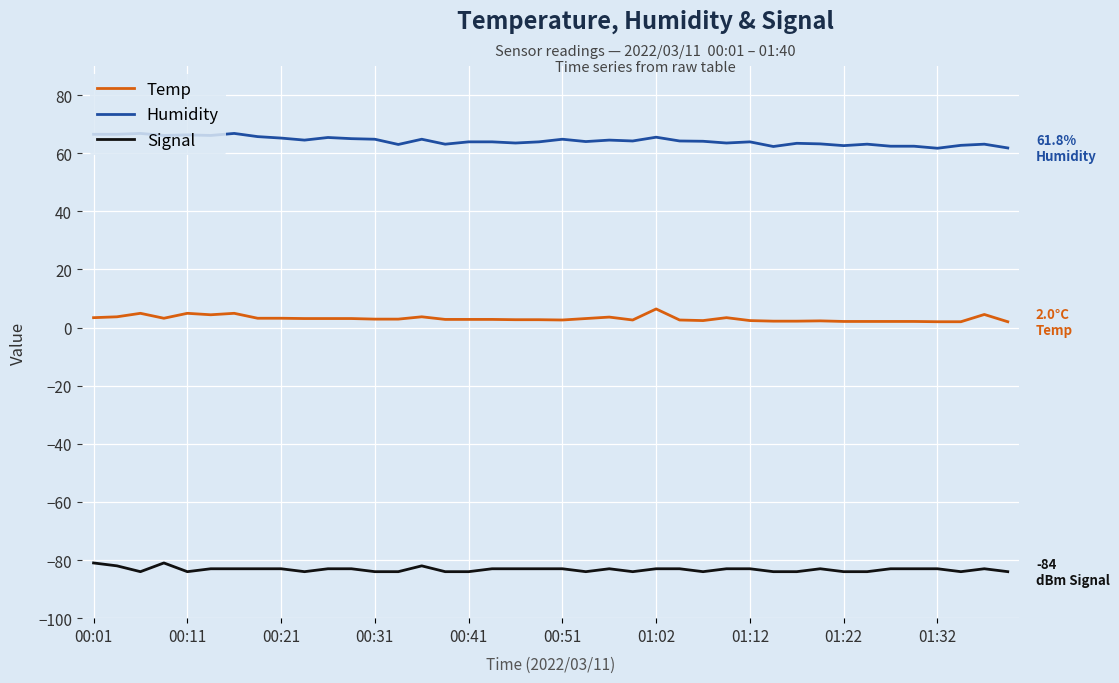

True or false: Humidity and Signal cross at least once.

False